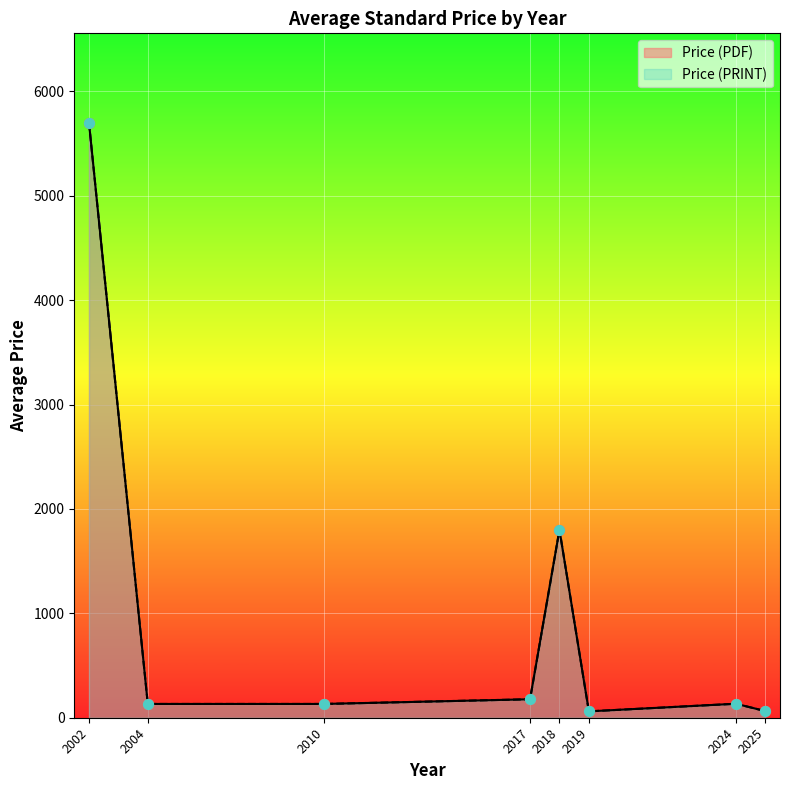

What are all the series names shown in the legend?

Price (PDF), Price (PRINT)